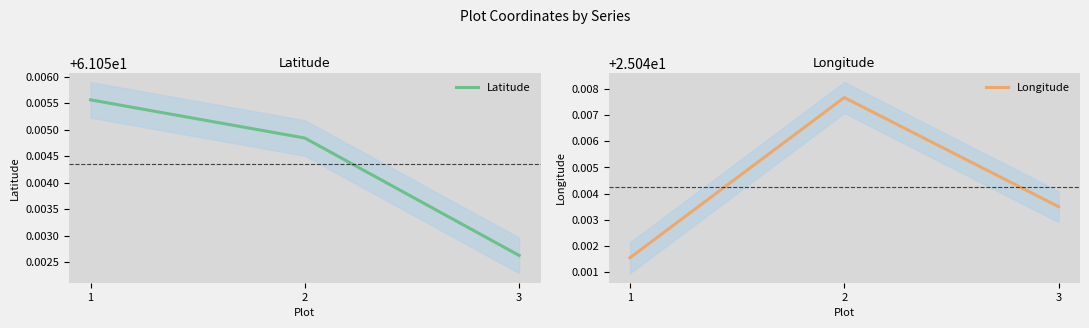

At which label is Latitude closest to 61?

3